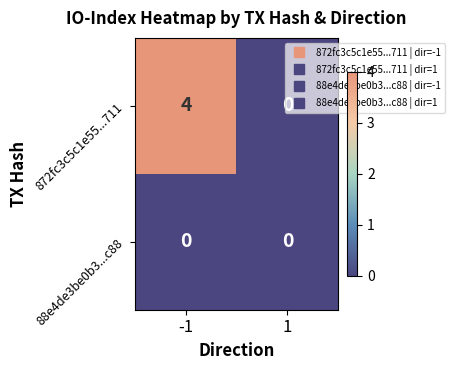

True or false: 872fc3c5c1e55...711 has a value of 0 at 1.

True